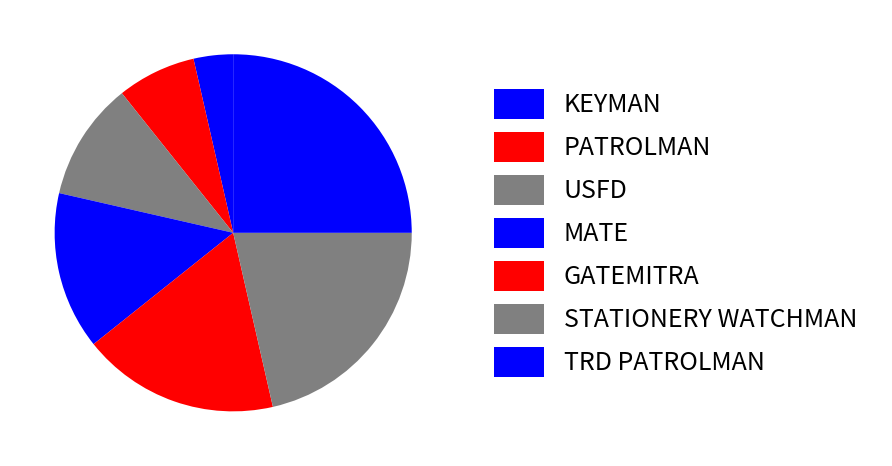

Which slice is the largest?

TRD PATROLMAN